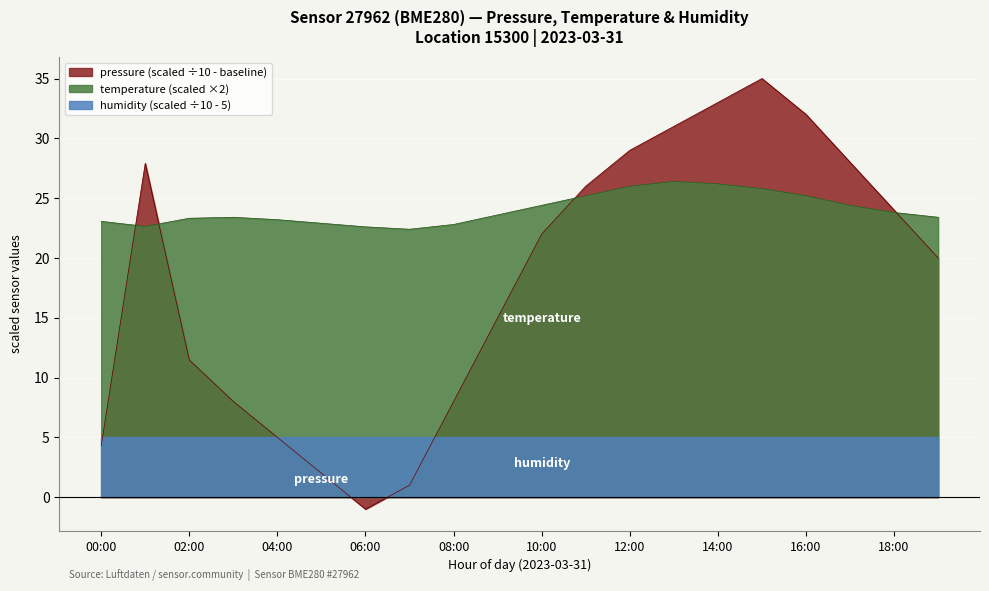

The value of pressure at 08:00 is 8.0. True or false?

True